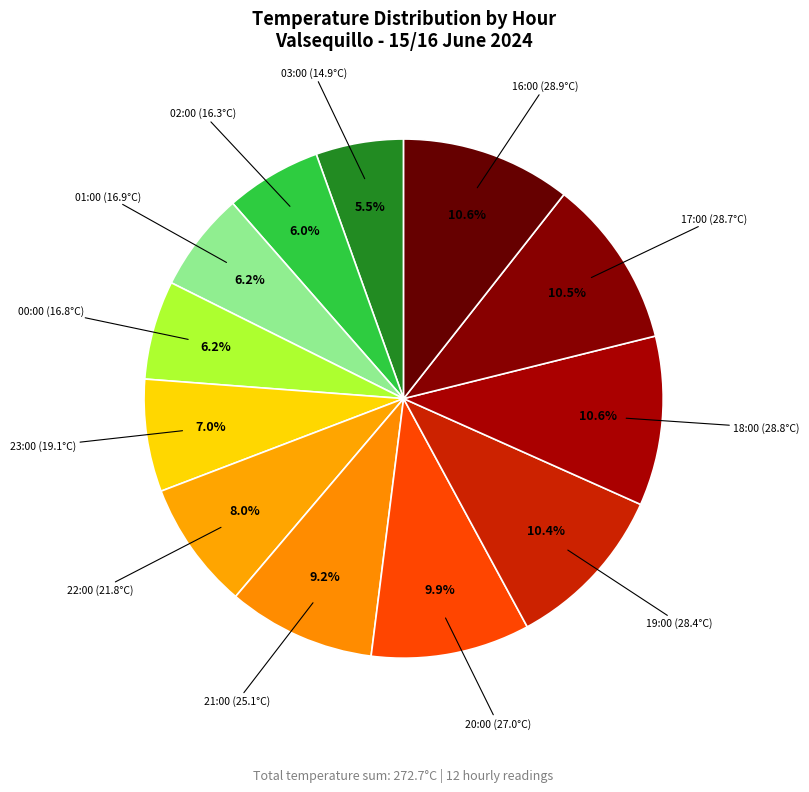

How many segments does this pie chart have?

12